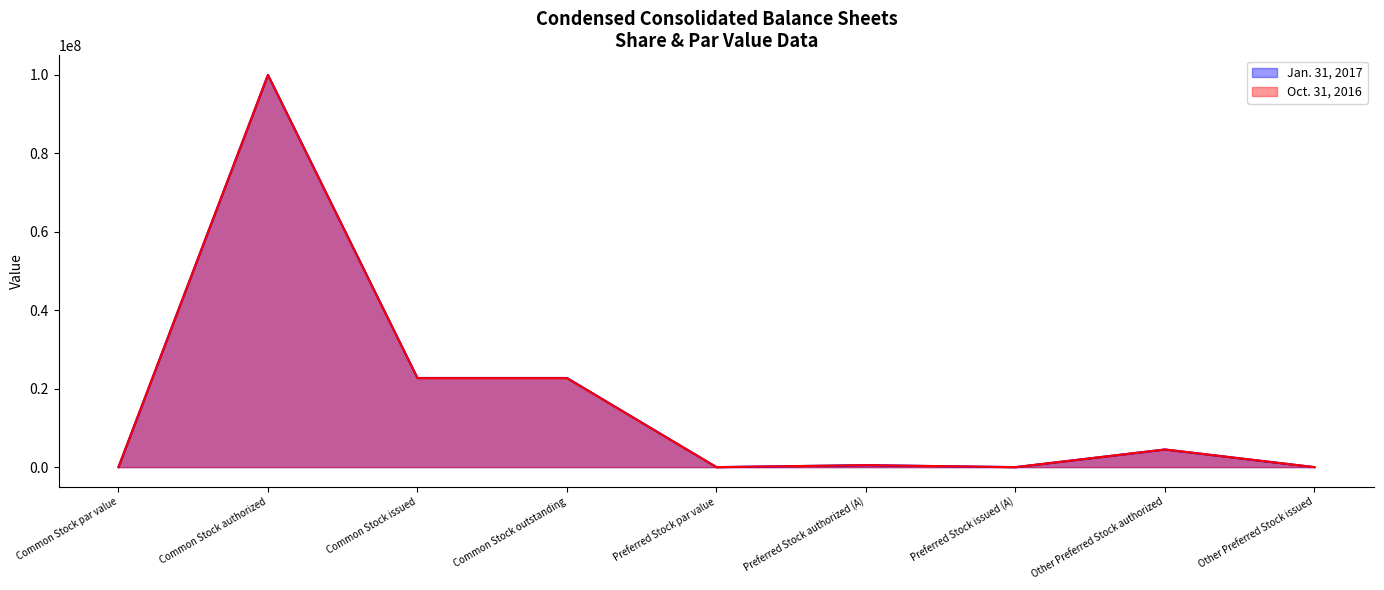

Is it true that Oct. 31, 2016 equals 137 at Preferred Stock par value?

False